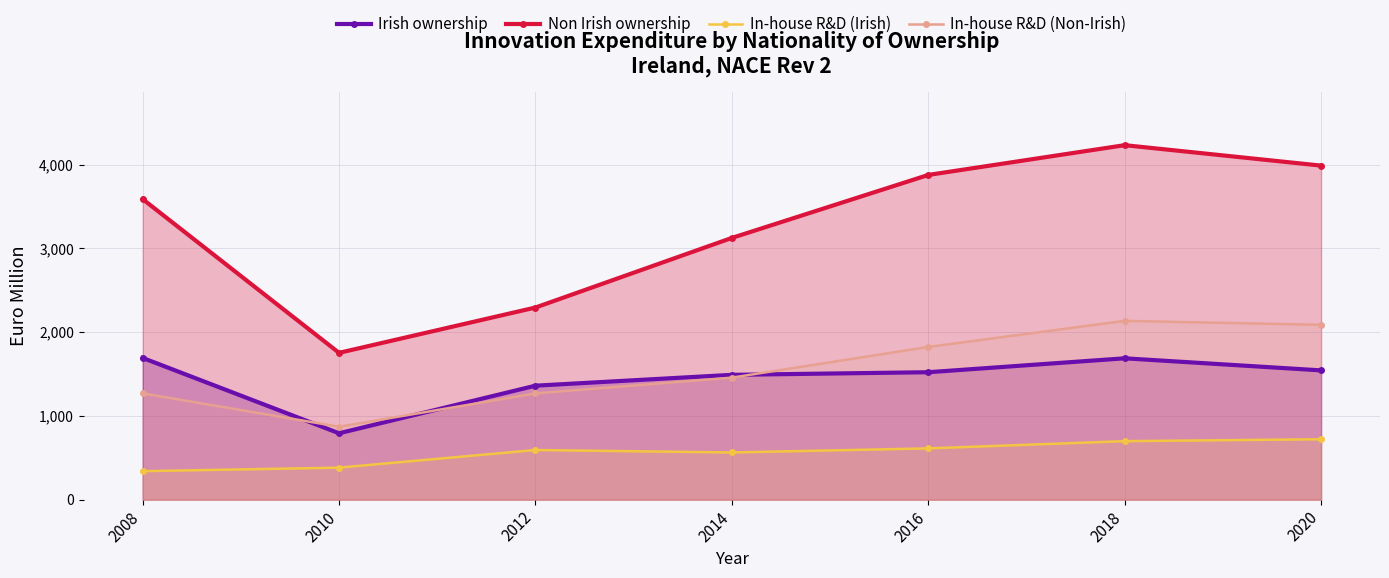

What is the value of the In-house R&D (Irish) point at the 2nd from the left?

382.4